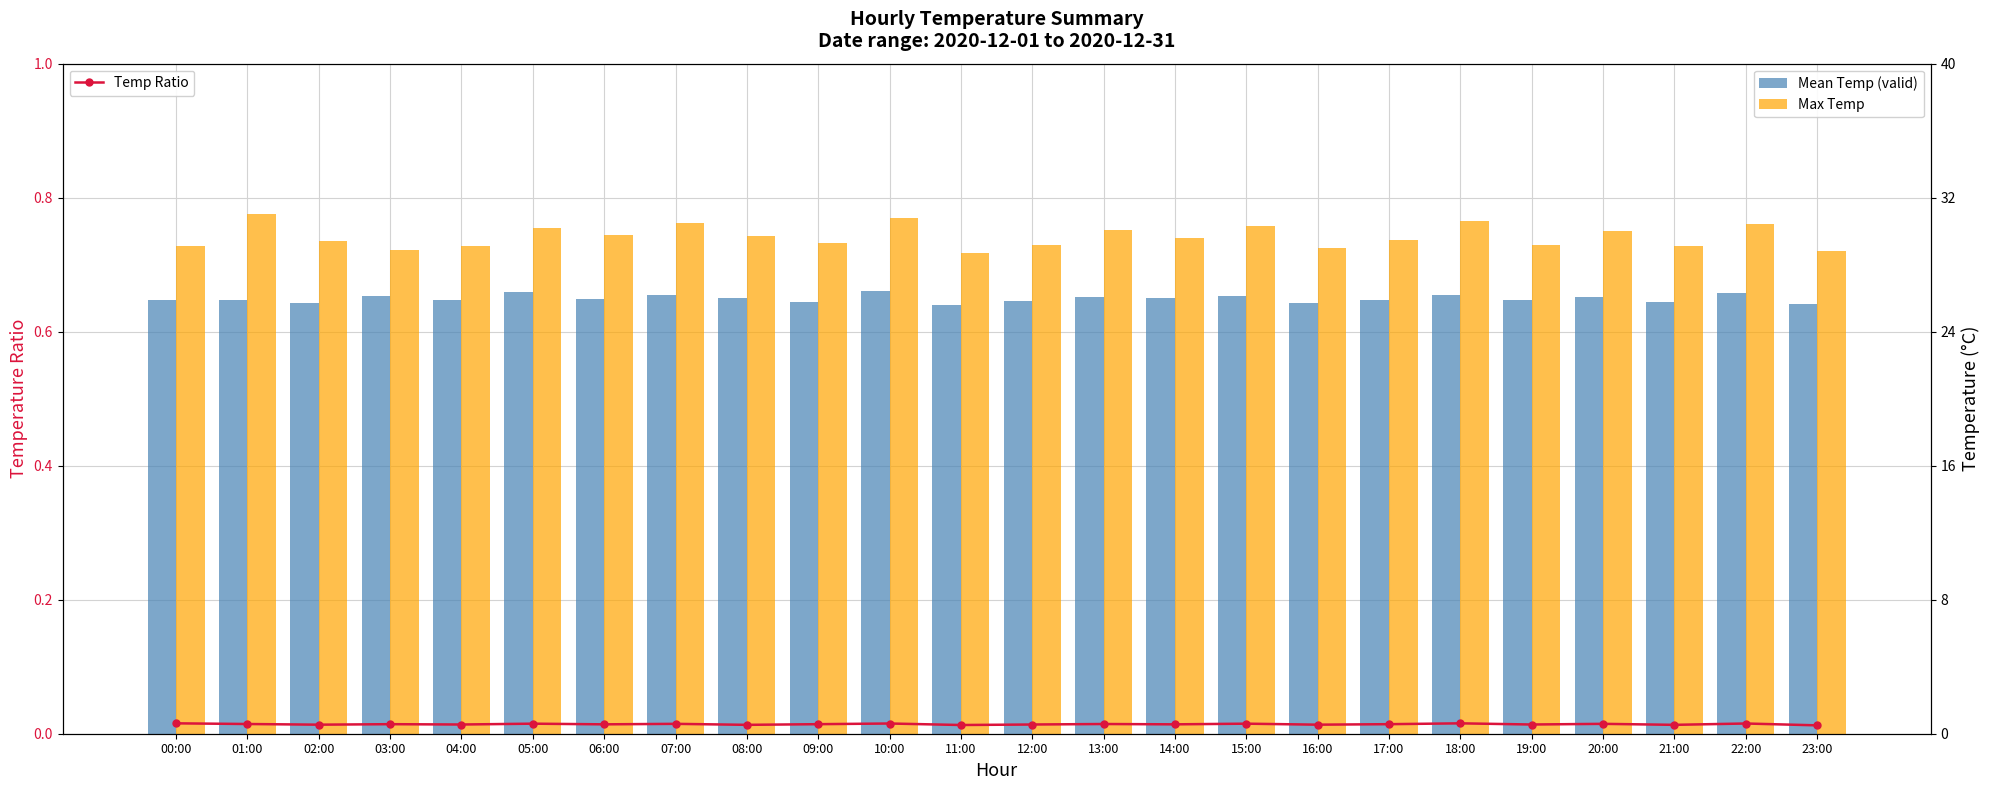

The value of Max Temp at 22:00 is 30.4. True or false?

True